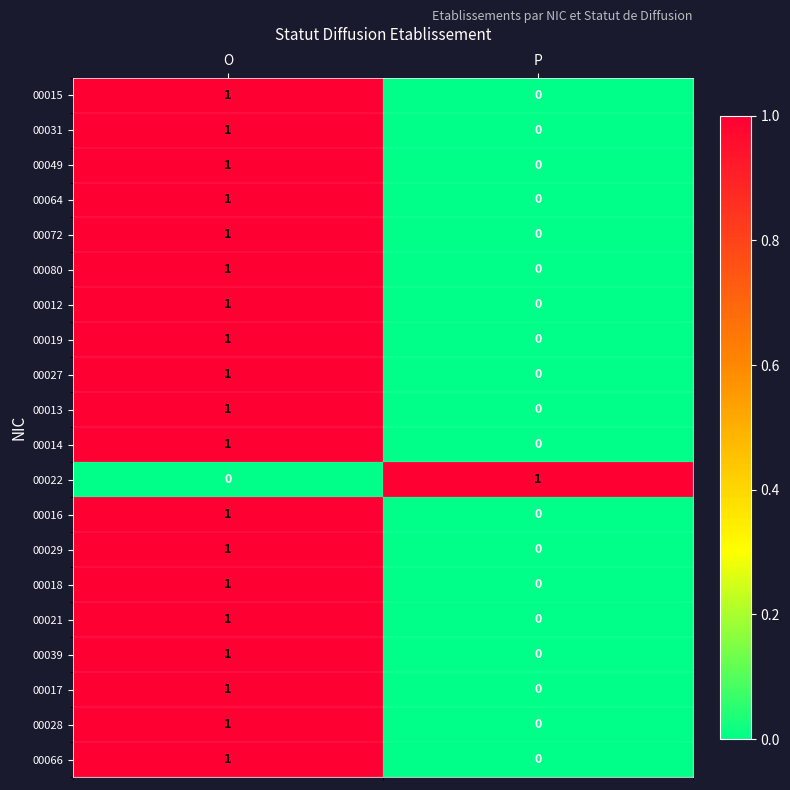

At which label does 00031 reach its minimum?

P